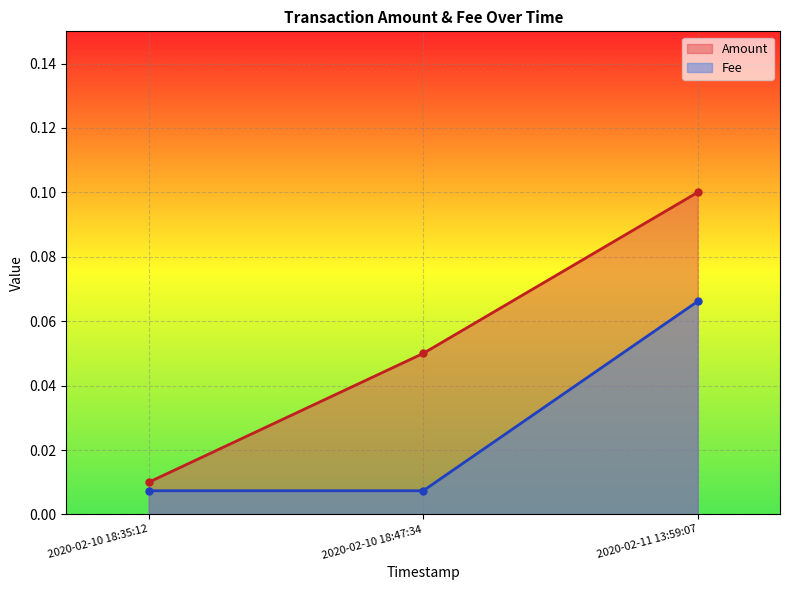

What is the average value?

0.1